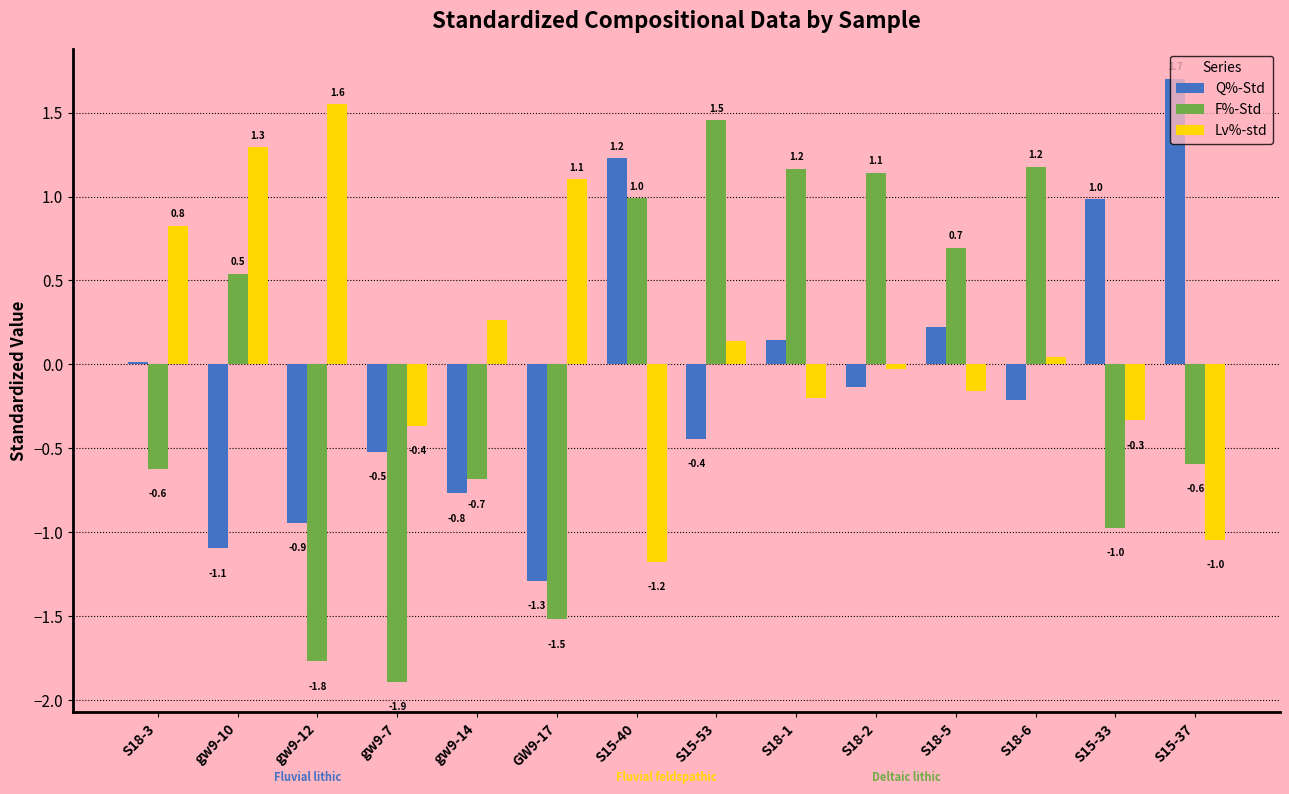

What is the label of the 13th bar from the left?

S15-33